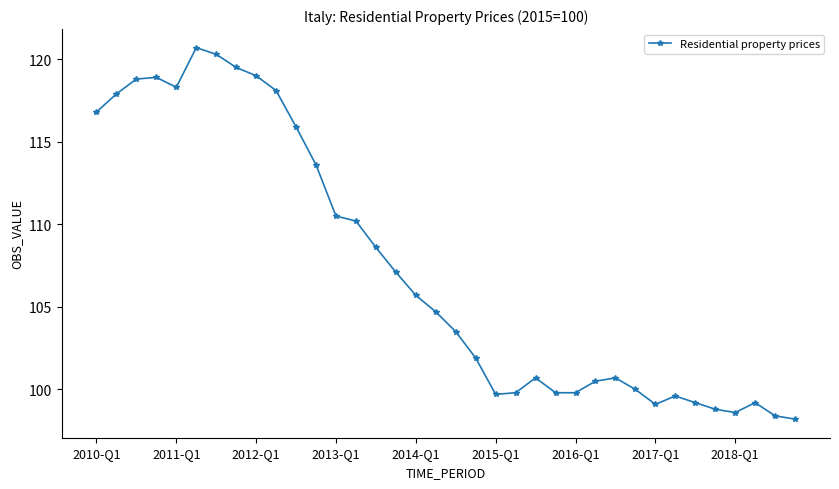

What is the value of the 4th point from the left?

118.9